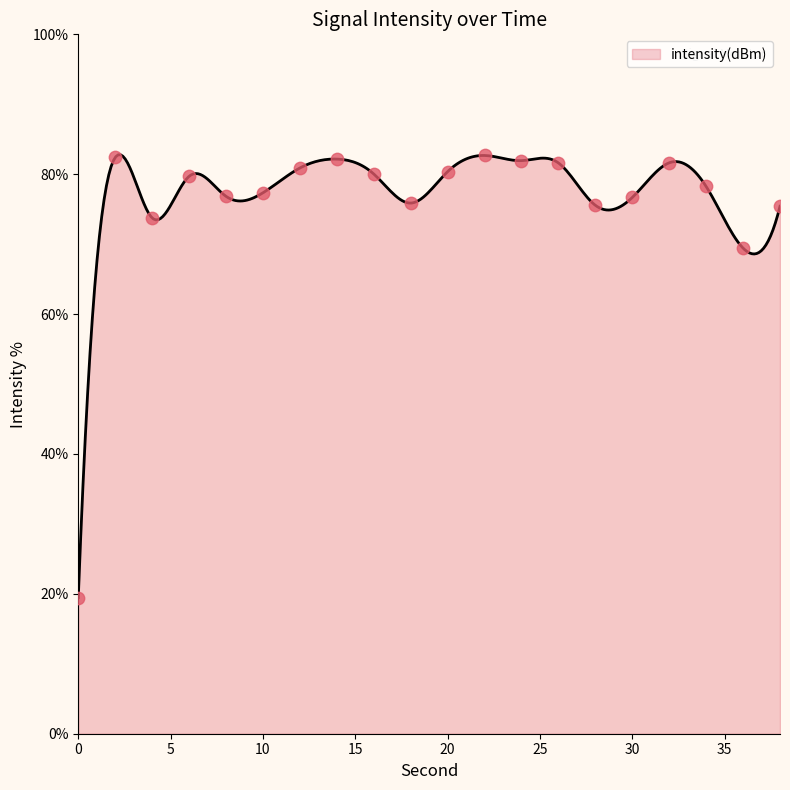

Which has a higher value, 22 or 26?

22